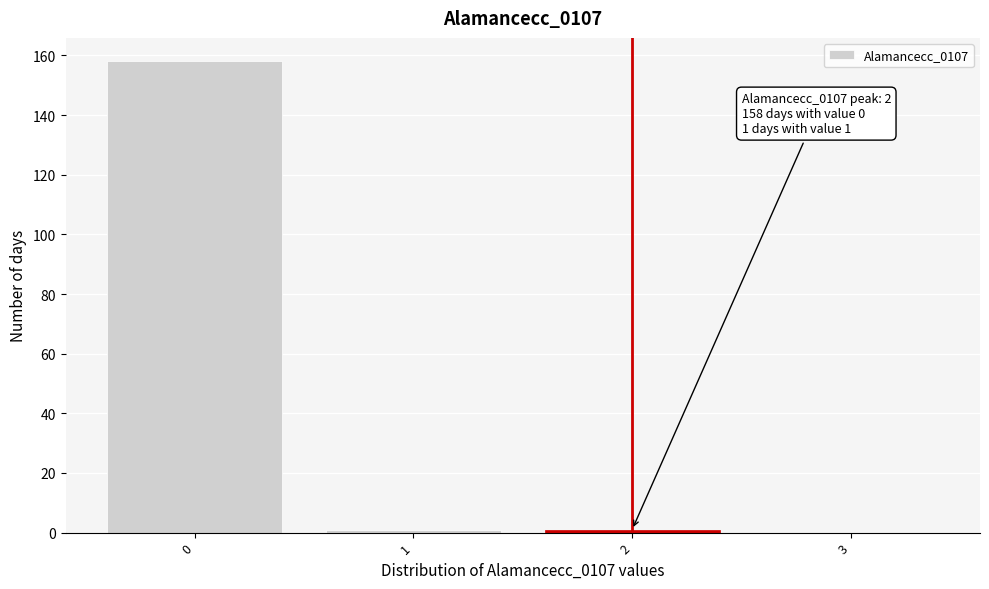

Reading left to right, what are all the values shown in this chart?

0=158	1=1	2=1	3=0